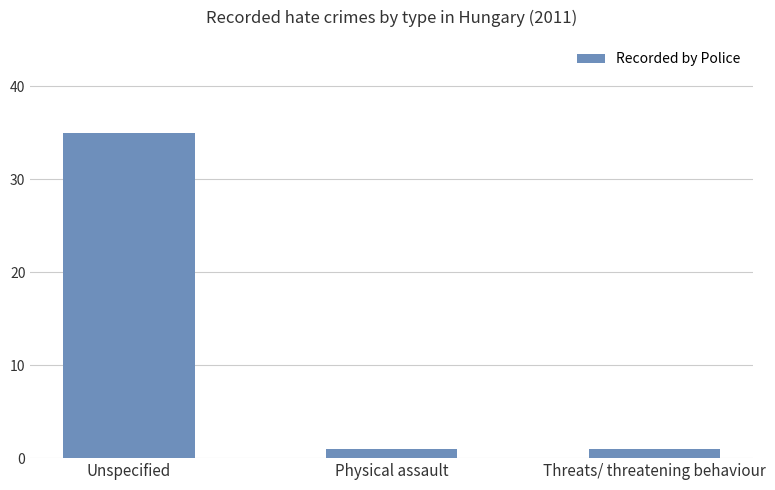

True or false: the data shows 48 at Unspecified.

False